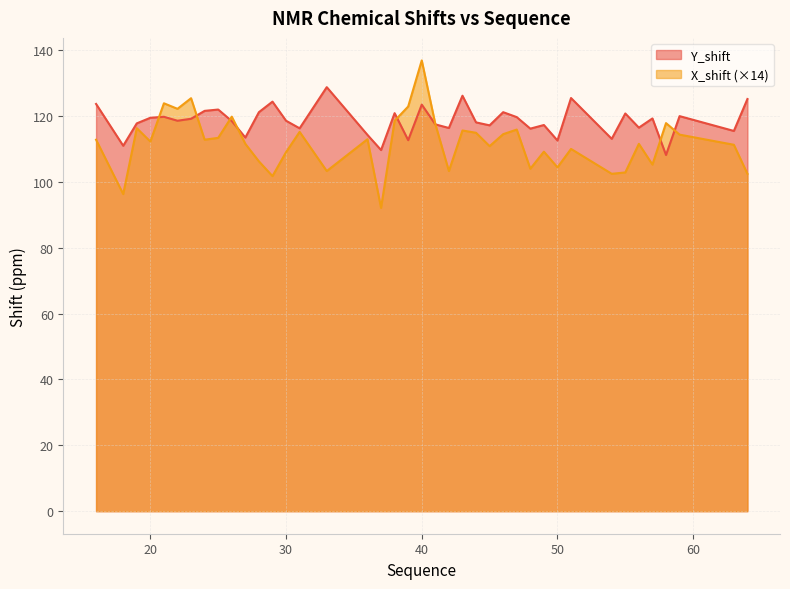

What is the value of the Y_shift point at the 23rd from the left?

116.4